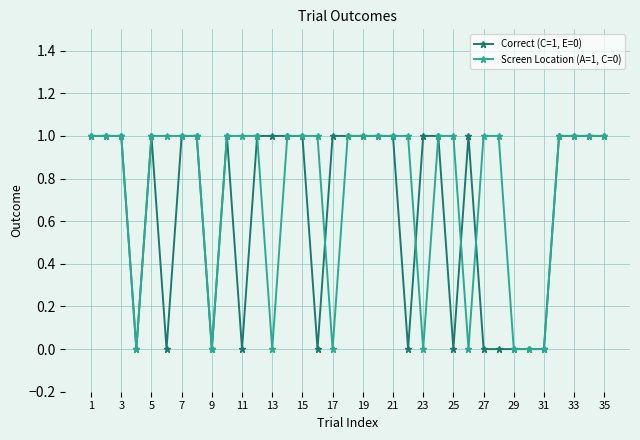

List the series in order of their overall mean, lowest first.

Correct (C=1, E=0), Screen Location (A=1, C=0)